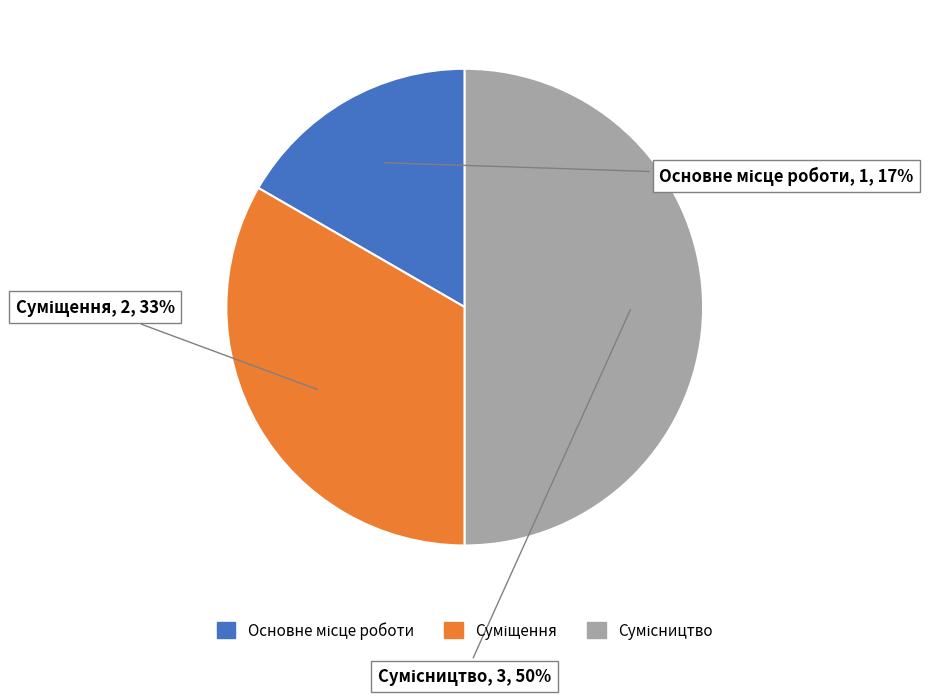

To the nearest percent, what is the difference between the largest and smallest slice percentages?

33%